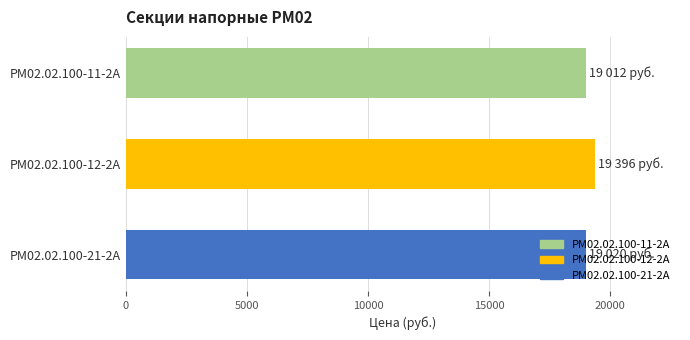

Approximately how many times larger is the value at РМ02.02.100-12-2А compared to РМ02.02.100-11-2А?

1.0